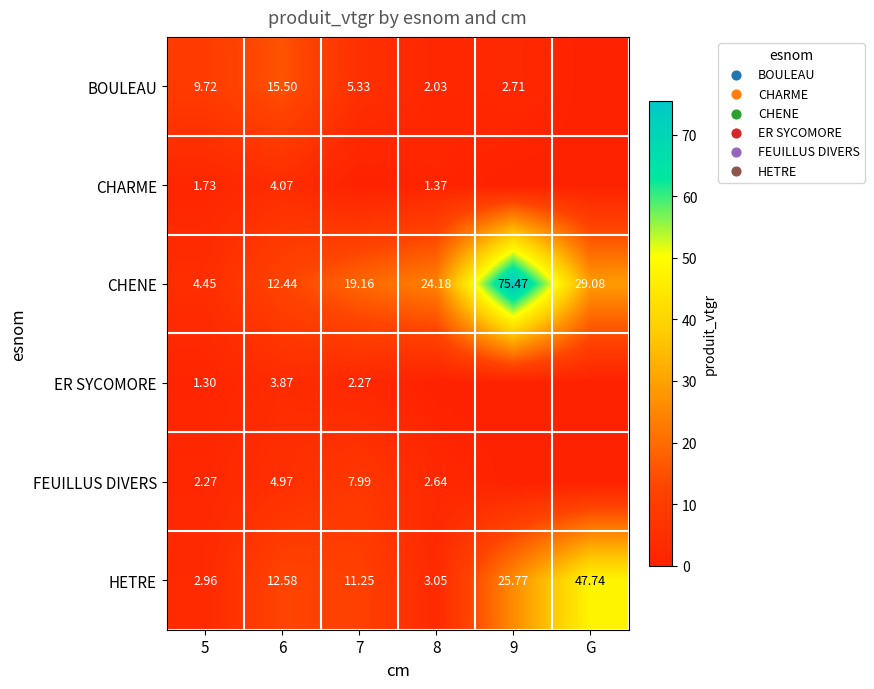

The CHENE series shows 45.0 at G. True or false?

False